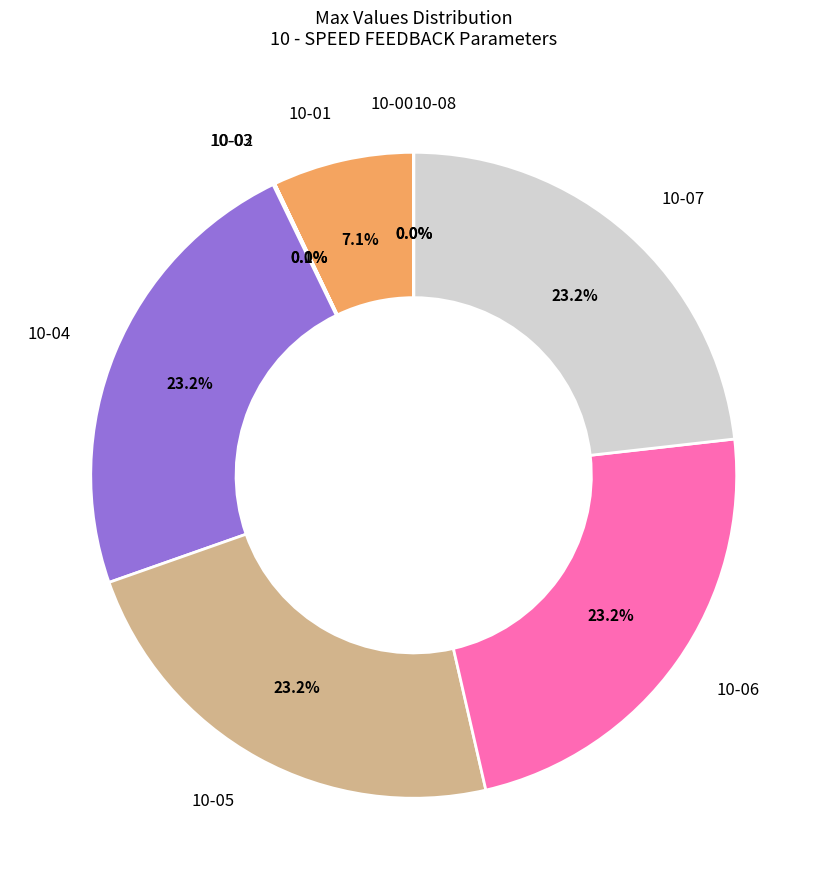

Is there any slice that represents more than half of the pie?

No